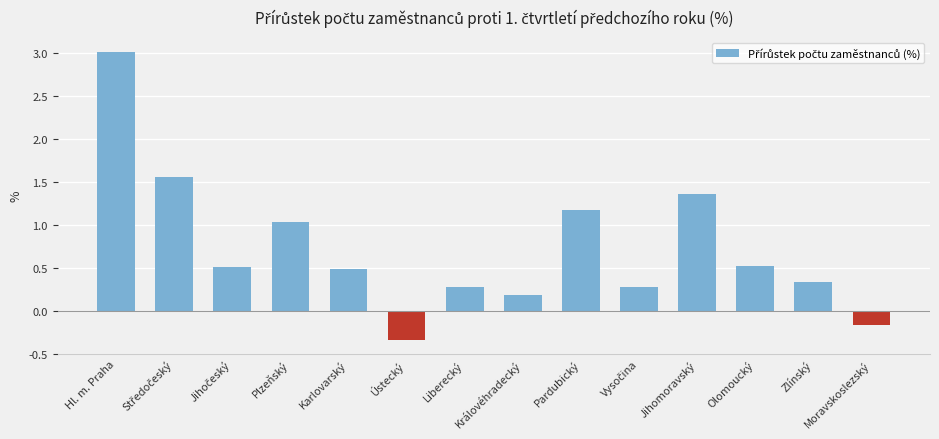

Does the chart contain any negative values?

Yes